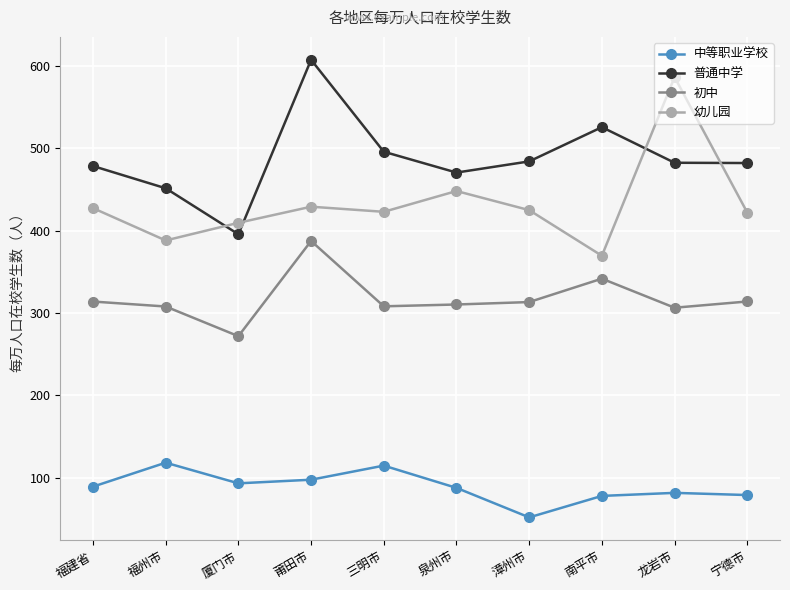

At which label does 初中 first exceed 313?

福建省